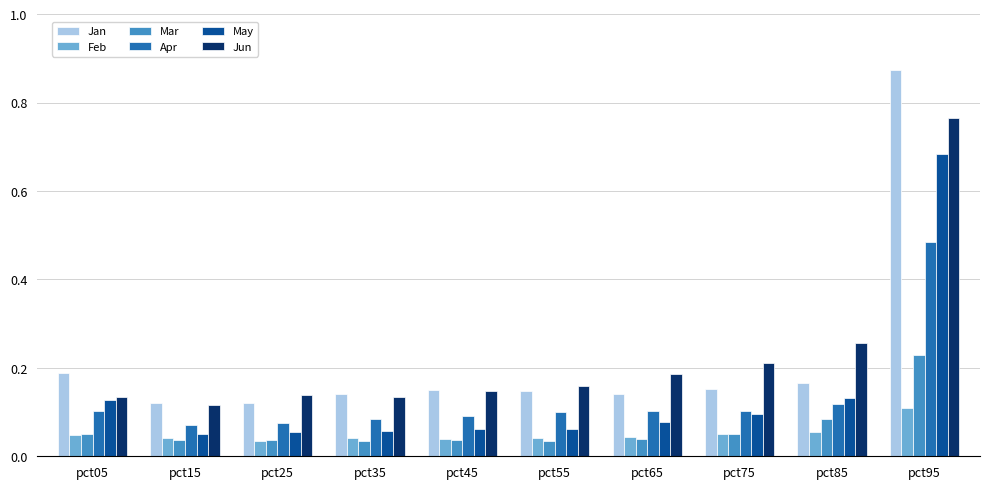

How many Mar values are between 0 and 1?

10